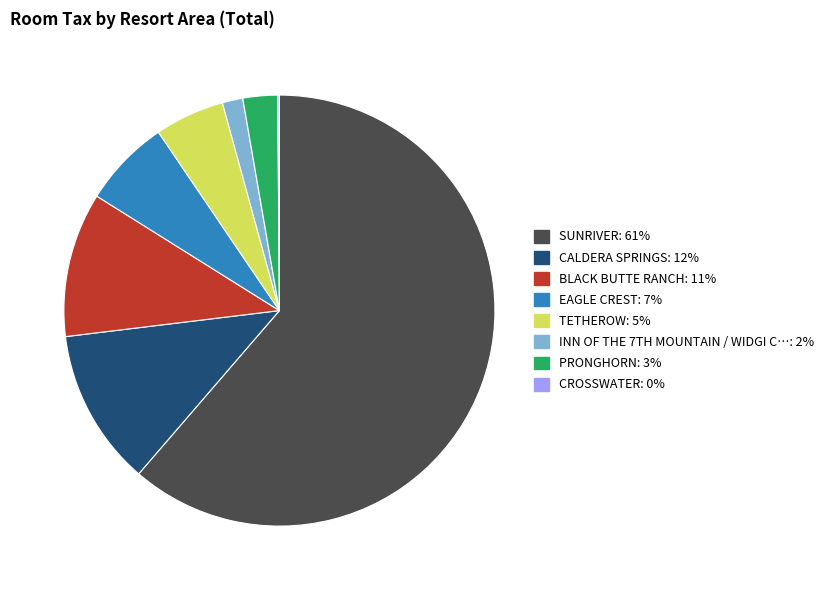

Is there any slice that represents more than half of the pie?

Yes